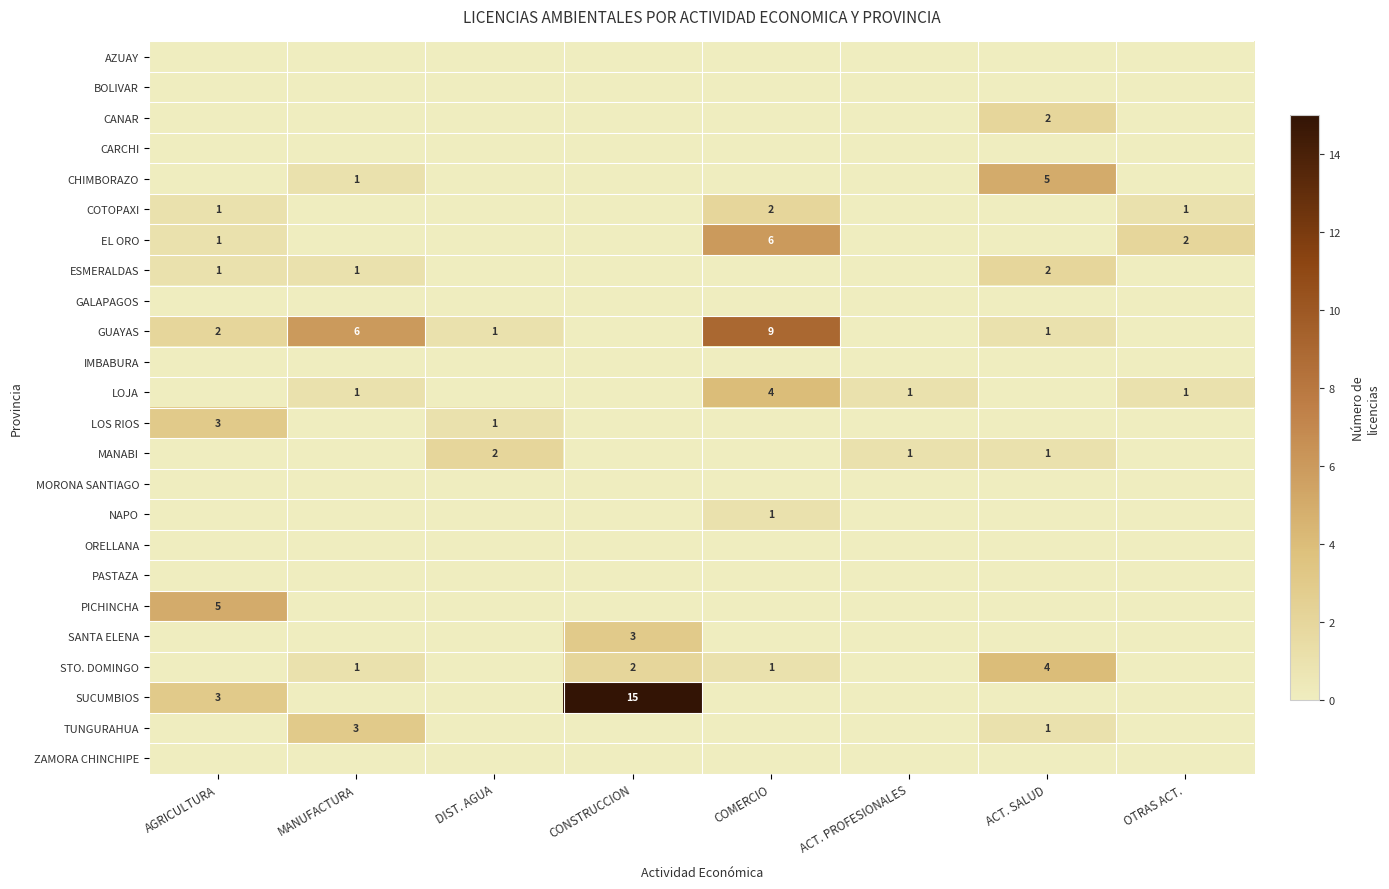

True or false: STO. DOMINGO has a value of 3 at CONSTRUCCION.

False